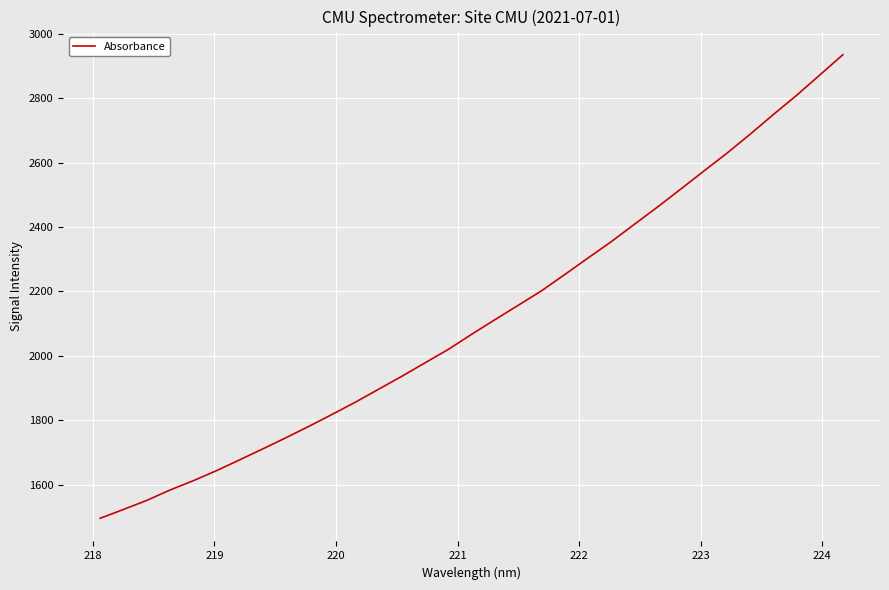

What is the maximum value shown in the chart?

2934.9